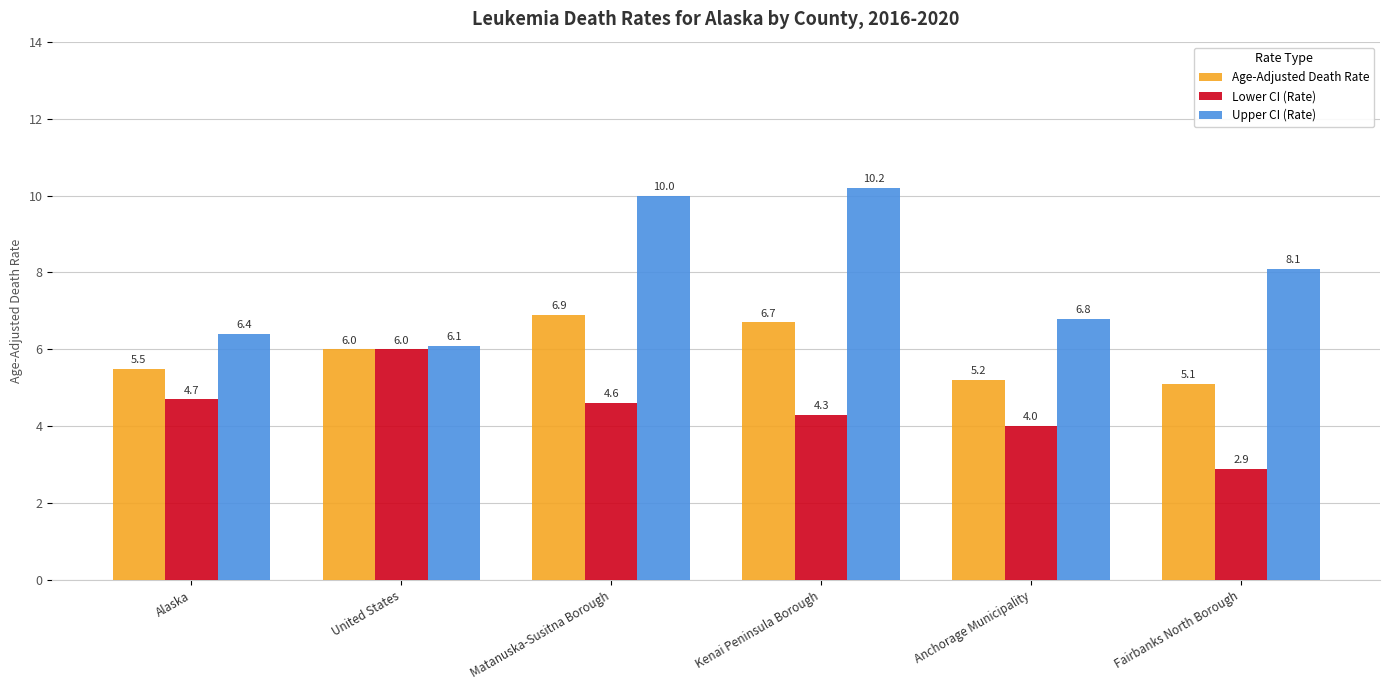

The Upper CI (Rate) series shows 14.1 at Matanuska-Susitna Borough. True or false?

False